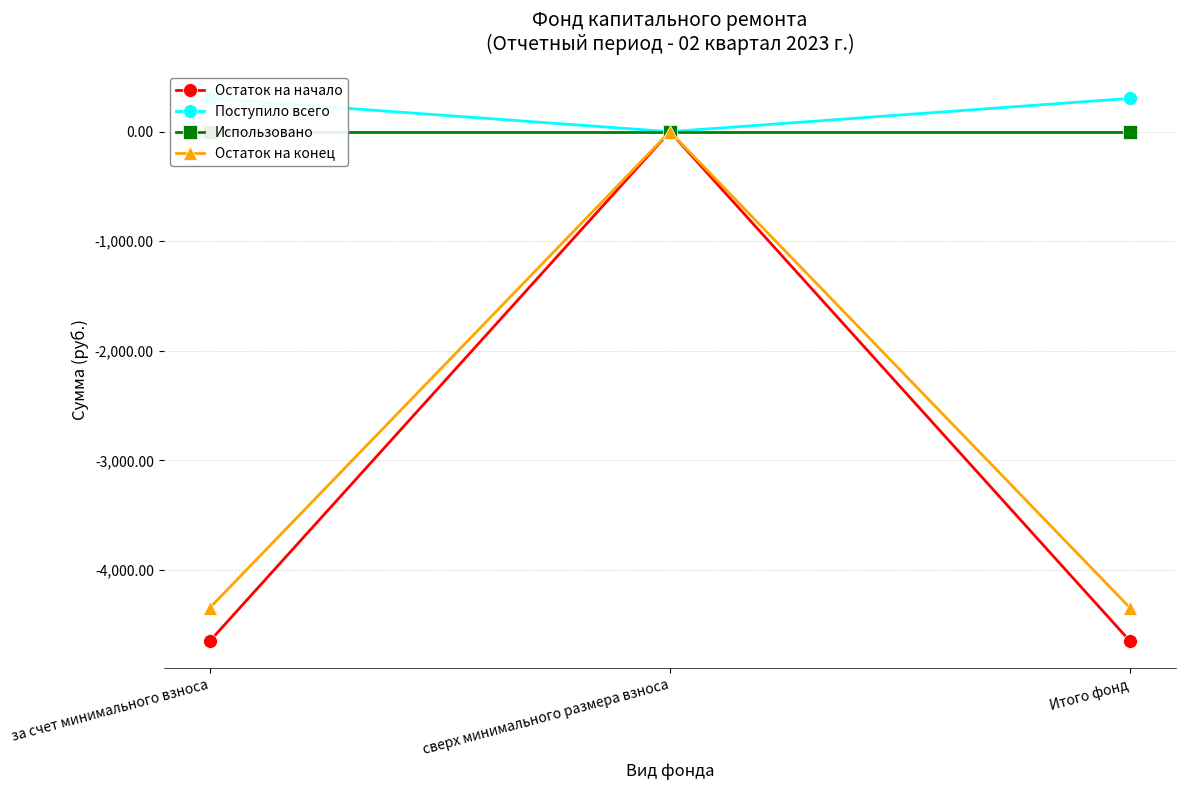

Which has a higher value, Итого фонд or за счет минимального взноса?

Итого фонд